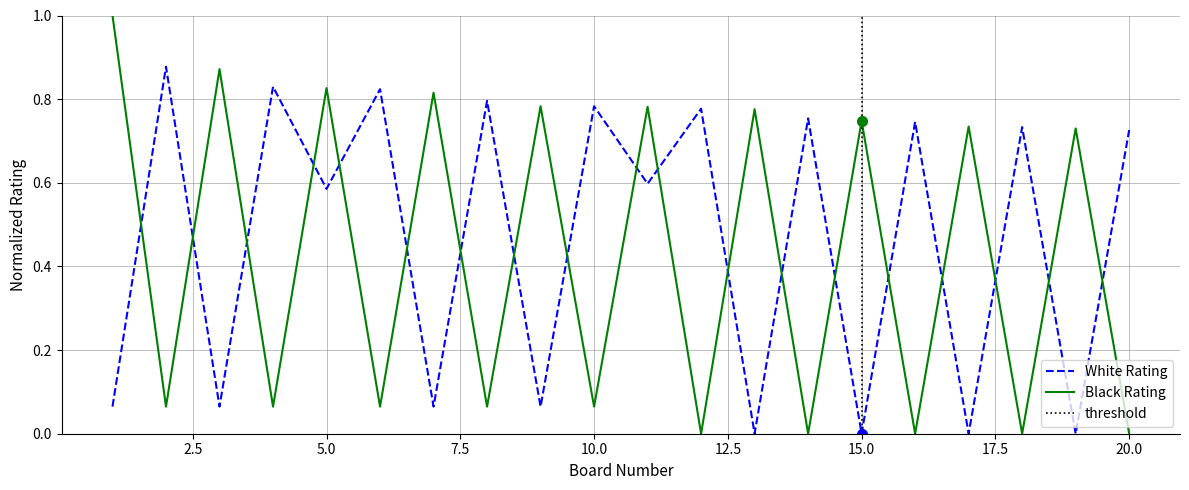

How many data points in Black Rating are above 0?

15